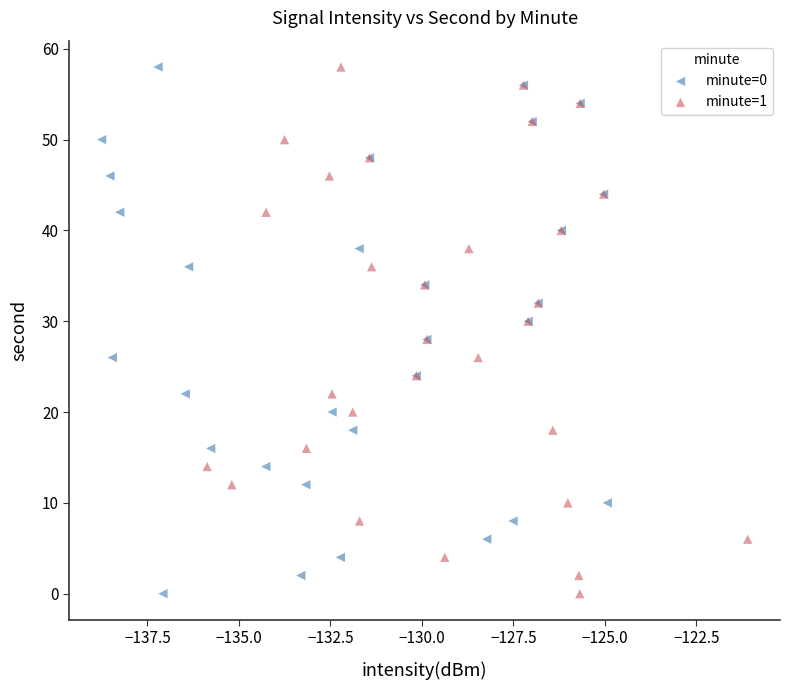

What are all the series names shown in the legend?

minute=0, minute=1